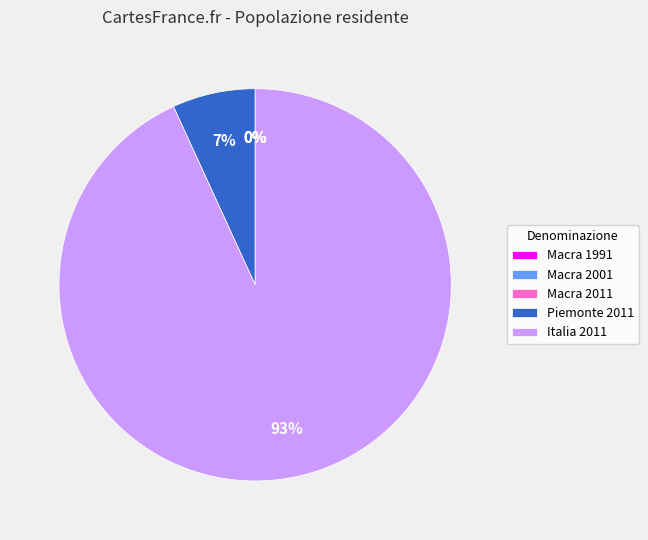

Combined, do Italia 2011 and Piemonte 2011 account for over 50%?

Yes